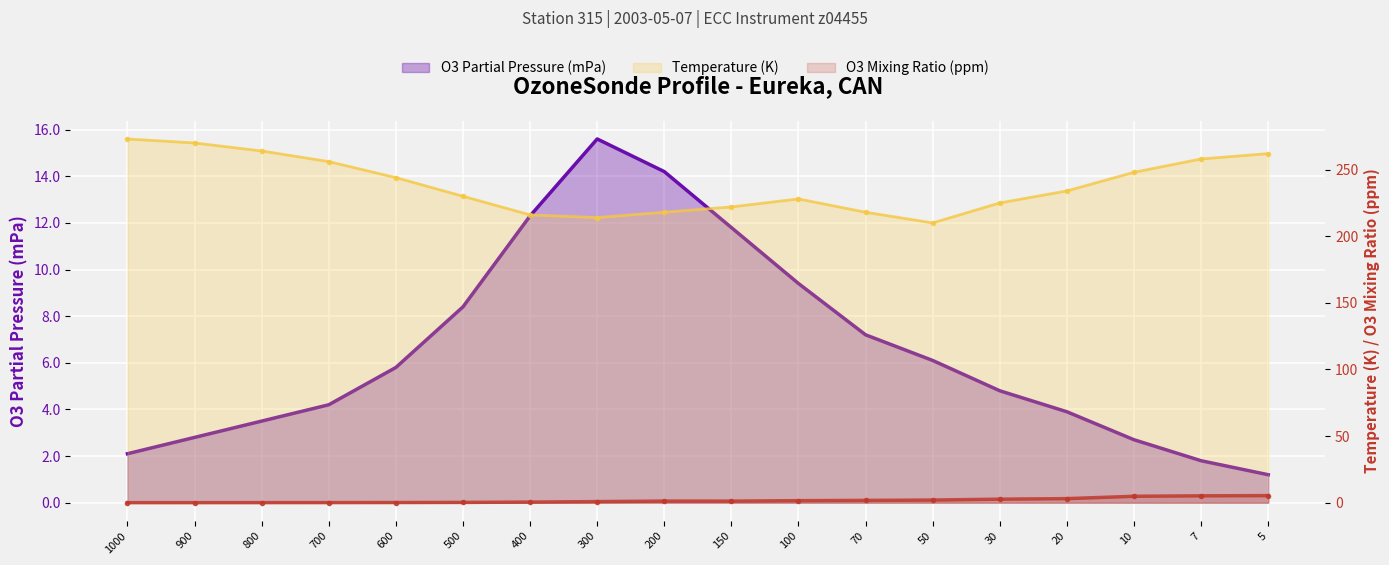

The value of O3 Partial Pressure (mPa) at 800 is 6.3. True or false?

False